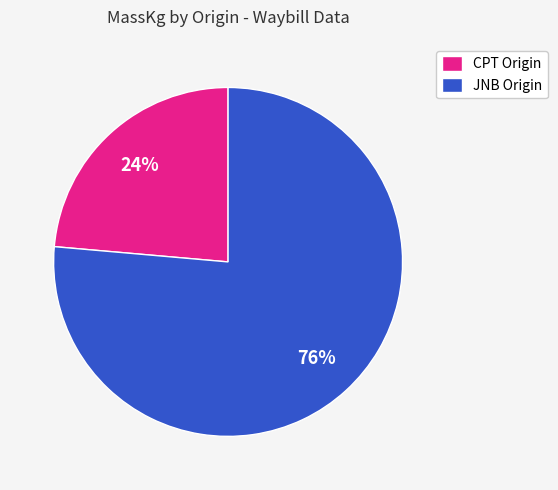

Which has a higher value, JNB Origin or CPT Origin?

JNB Origin